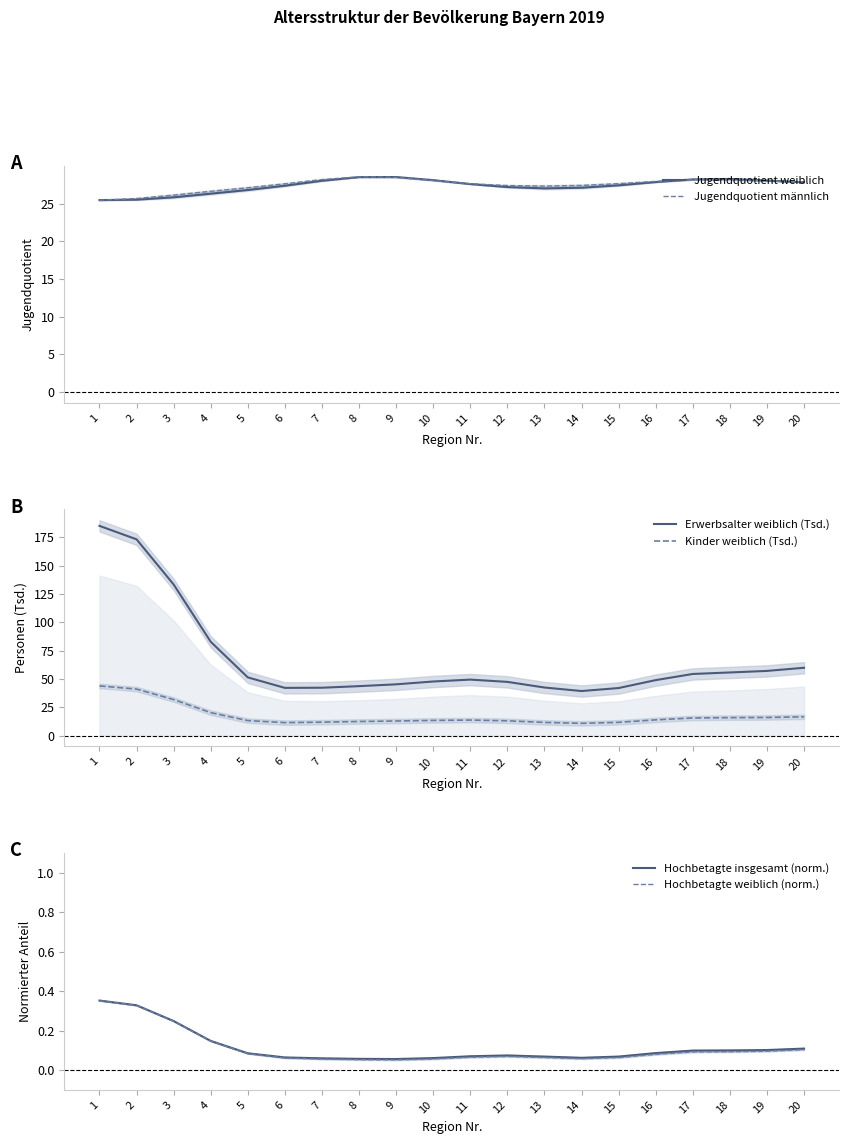

What is the smallest value displayed?

0.1